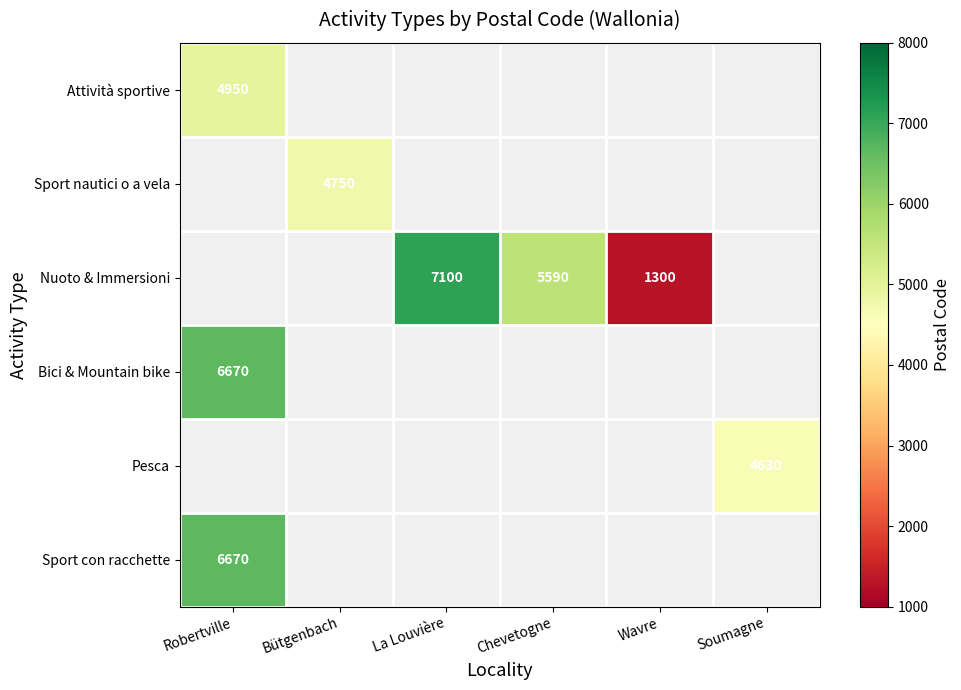

The Nuoto & Immersioni series shows 7330.3 at Chevetogne. True or false?

False